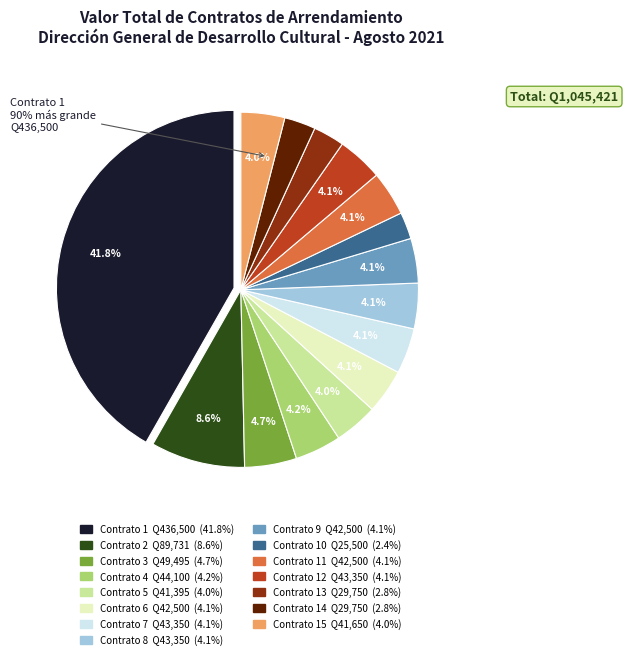

Does Contrato 4 represent more than half of the total?

No